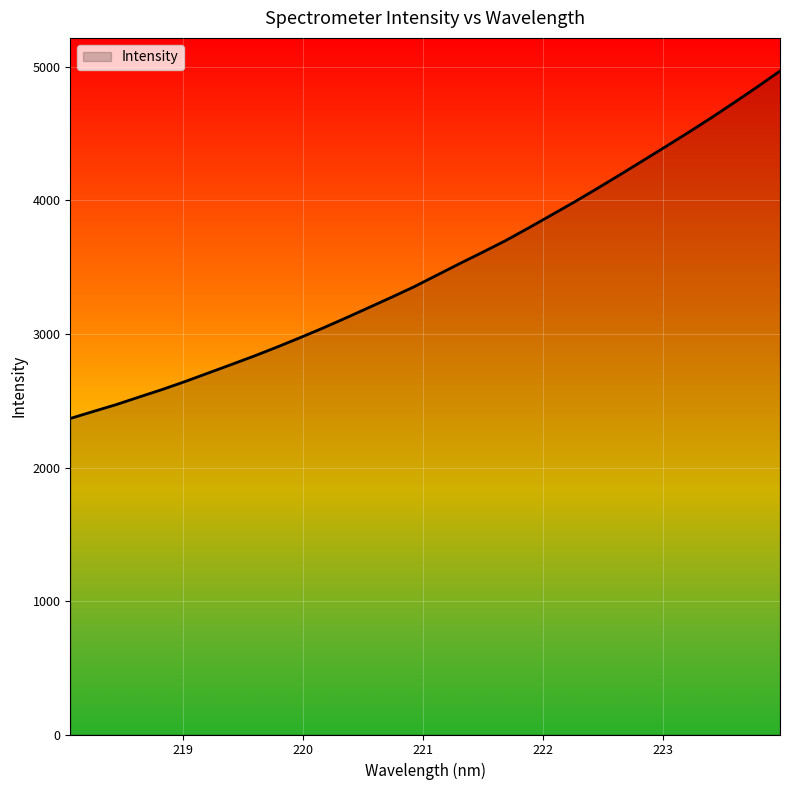

What is the minimum value shown in the chart?

2367.3